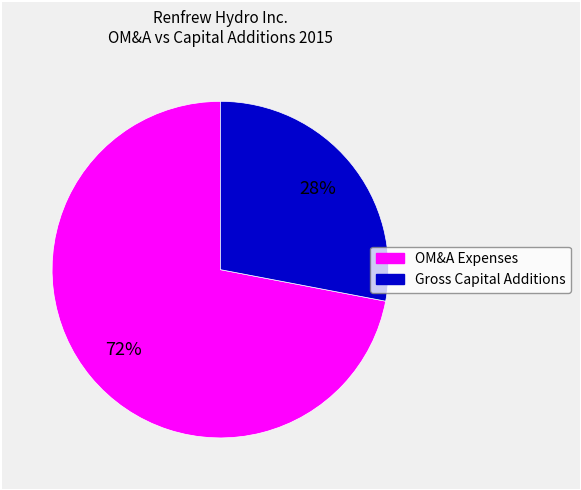

To the nearest percent, what is the difference between the largest and smallest slice percentages?

44%